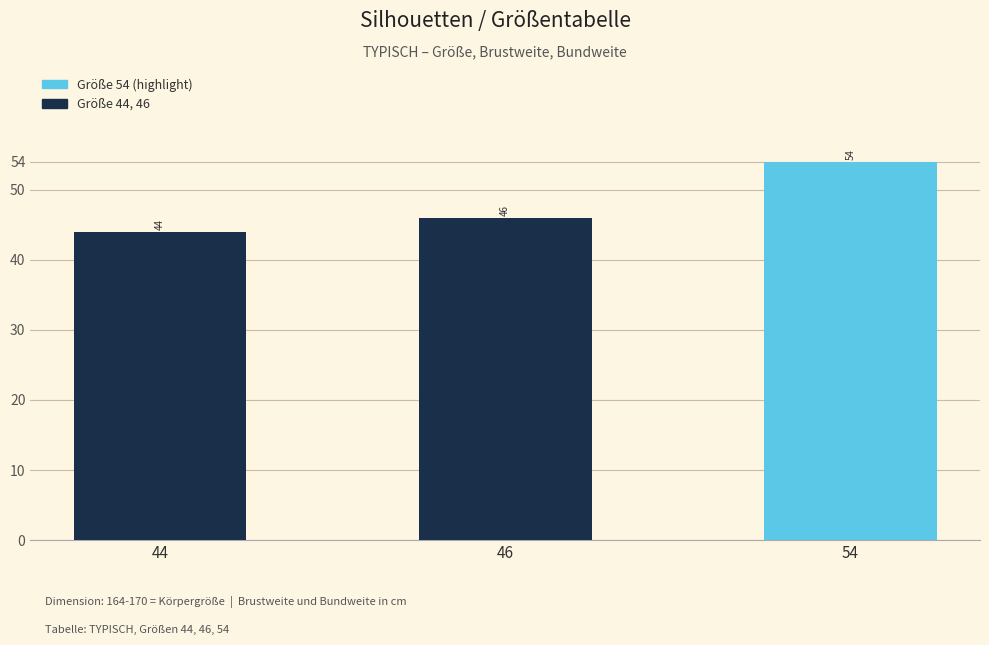

What is the value of the 1st bar from the left?

44